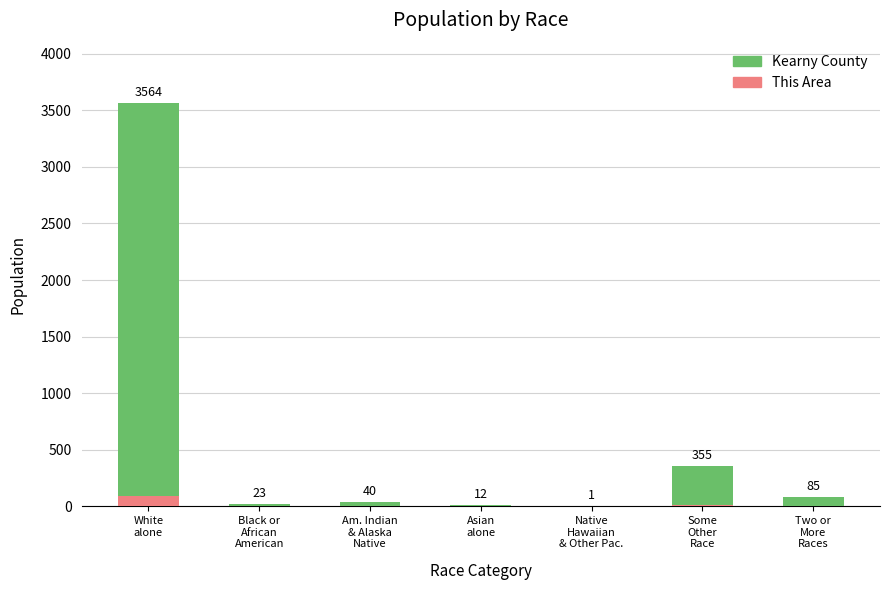

What is the highest value of the This Area series?

92